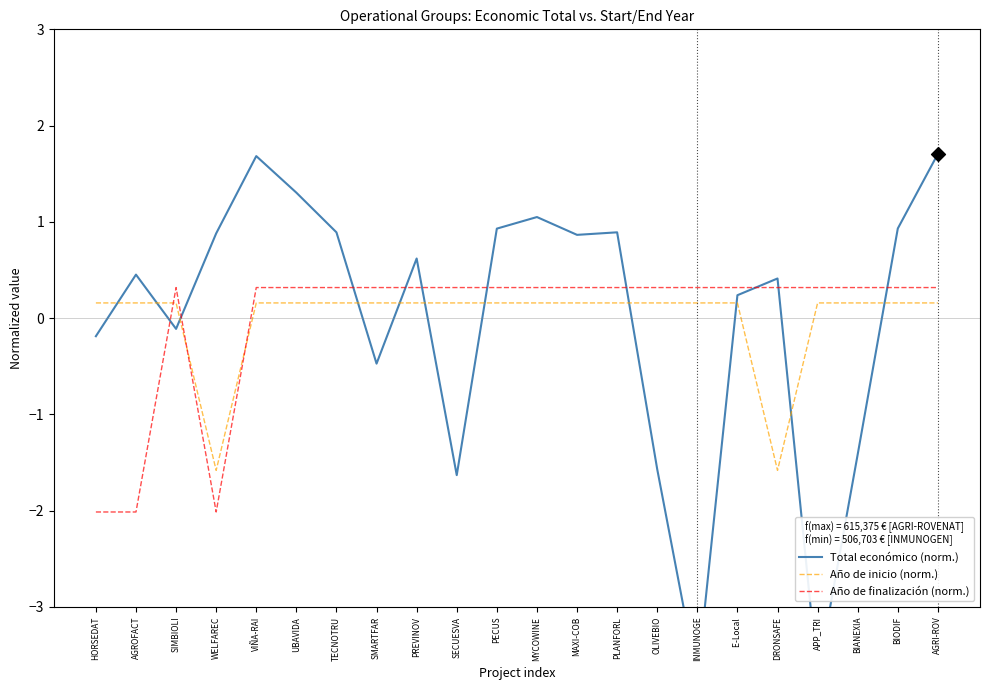

Which series has the largest total across all categories?

Año de finalización (norm.)